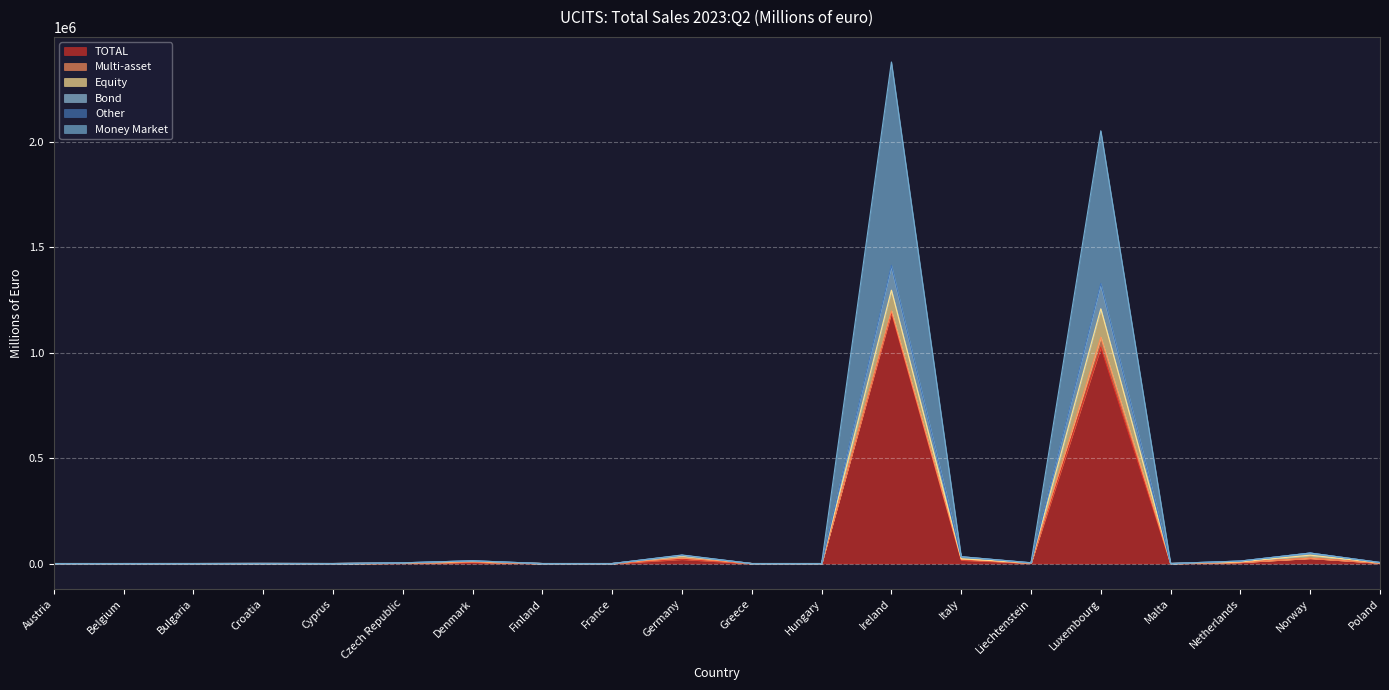

Is the value of TOTAL at Denmark greater than the value of Money Market at Germany?

No